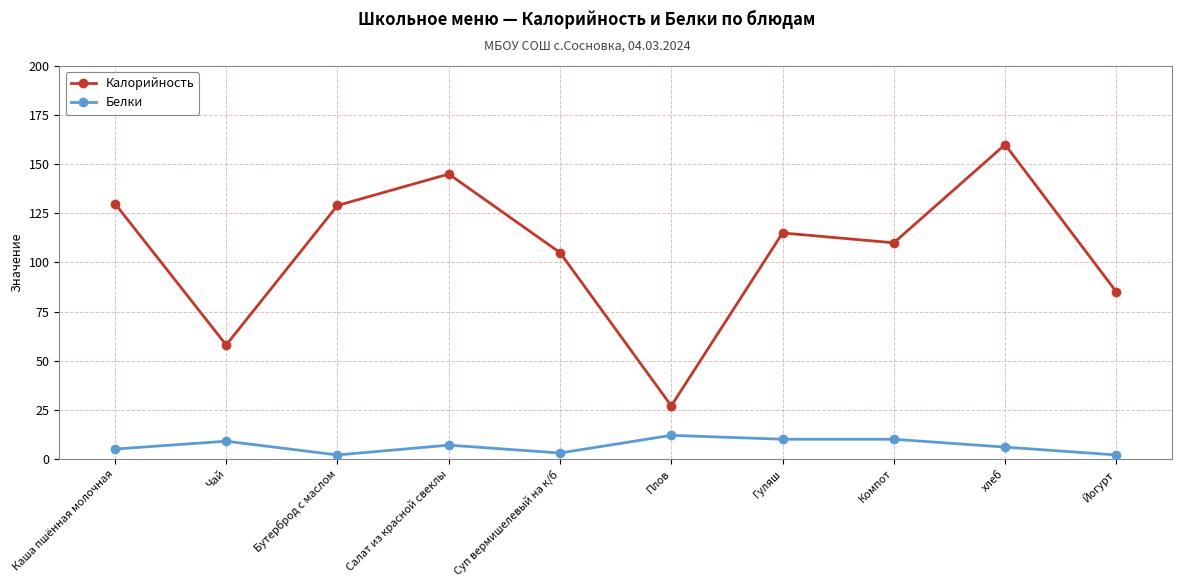

What are all the series names shown in the legend?

Калорийность, Белки